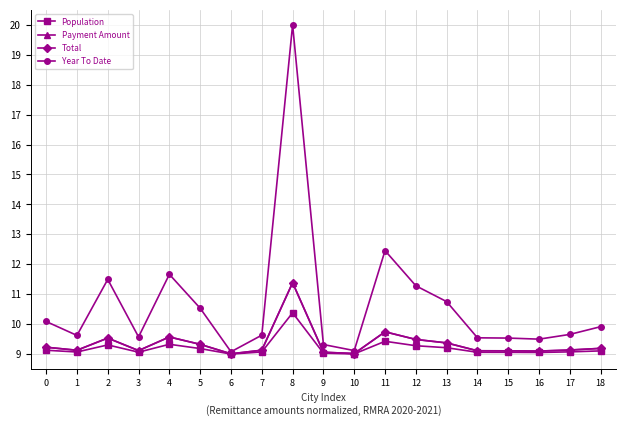

True or false: Year To Date and Population intersect in this chart.

False